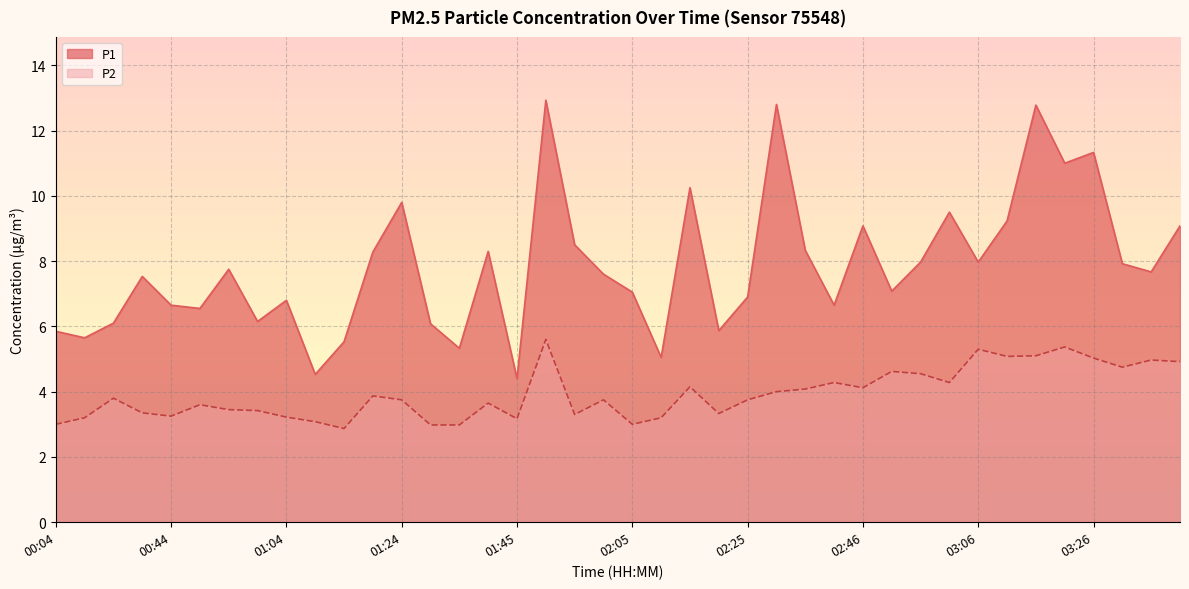

How many distinct data groups are displayed?

2